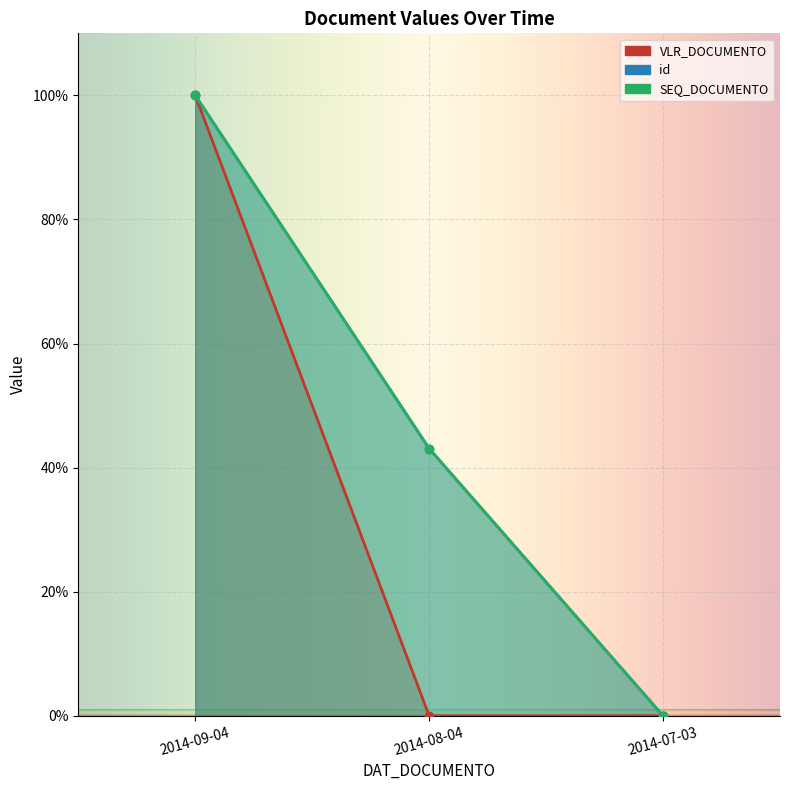

What position from the left is 2014-08-04?

2